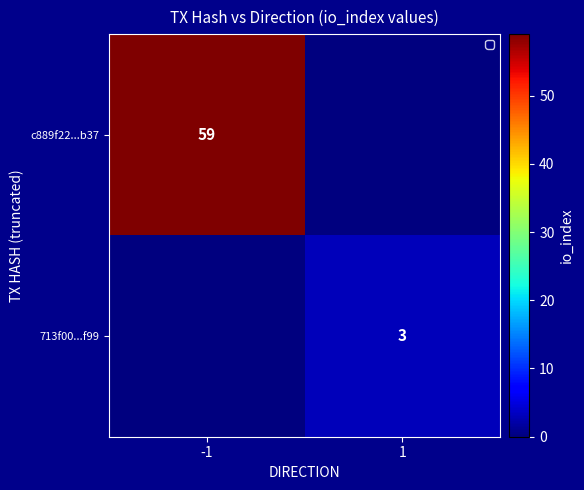

The 713f00...f99 series shows 3 at 1. True or false?

True